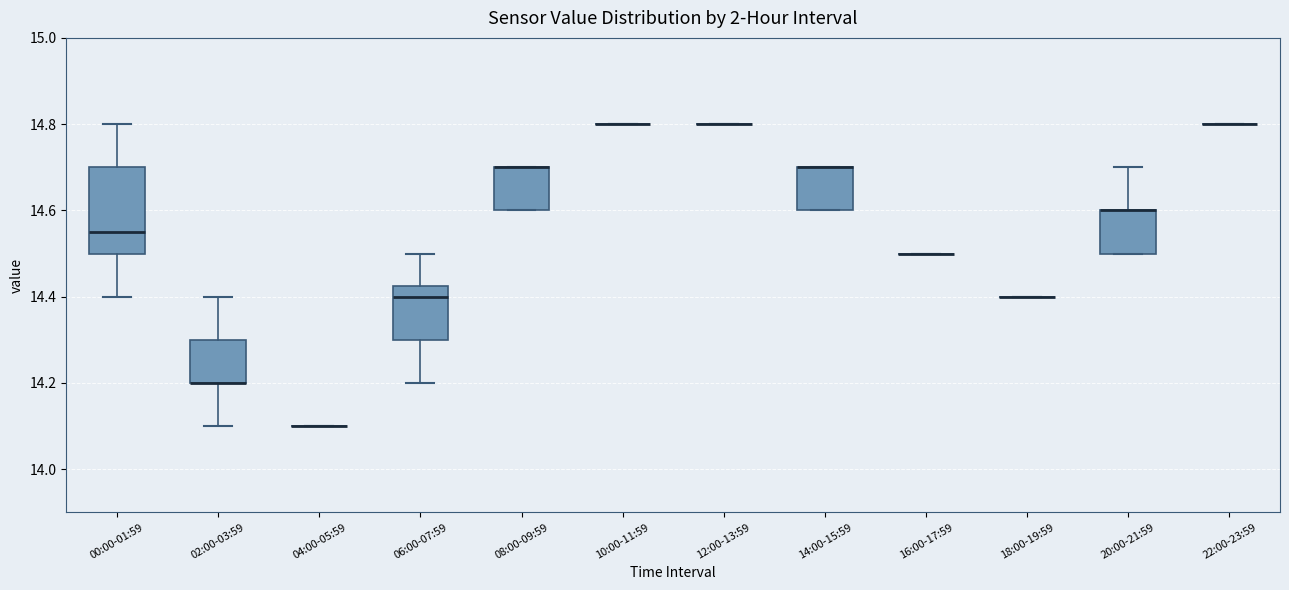

Where does the upper whisker of the box for 20:00-21:59 end on the y-axis? The values are not printed on the chart, so give them approximately, as read against the axis.

14.70